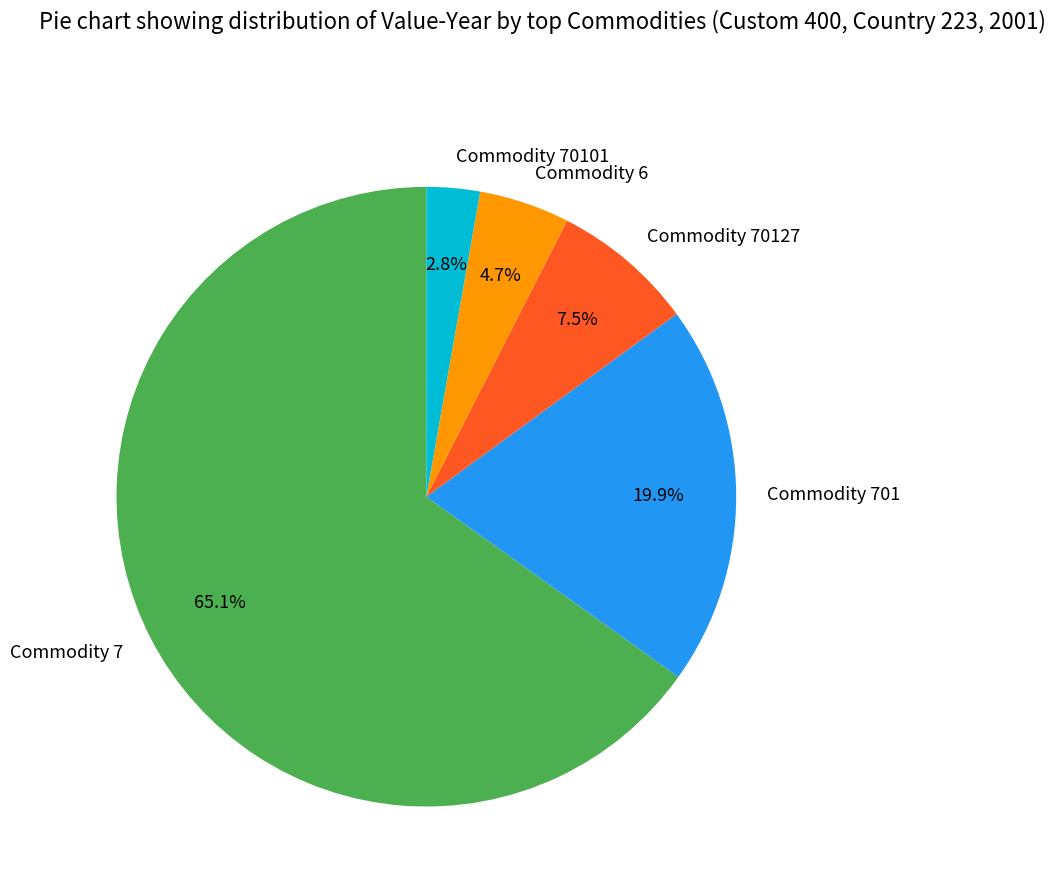

What is the ratio of the value at Commodity 6 to the value at Commodity 70127?

0.6